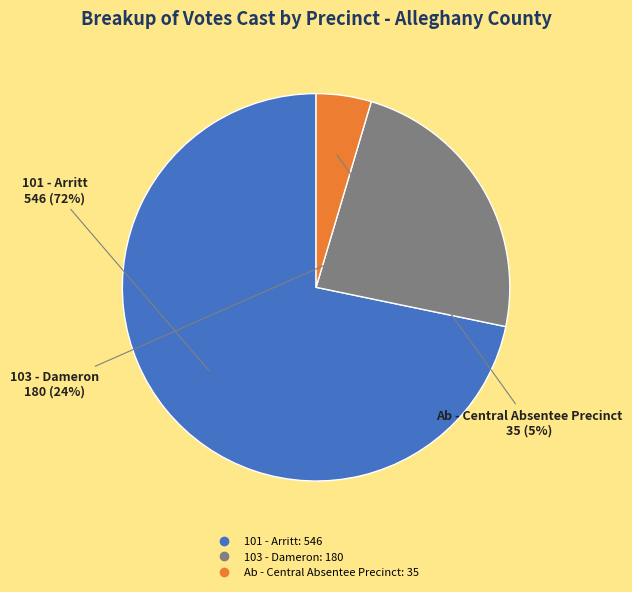

What is the smallest slice in the pie chart?

Ab - Central Absentee Precinct